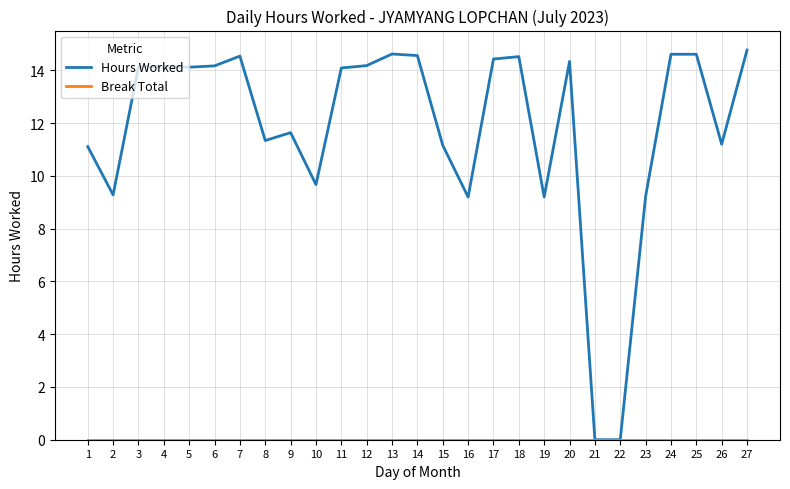

Between 3 and 27, which series saw the biggest shift?

Hours Worked